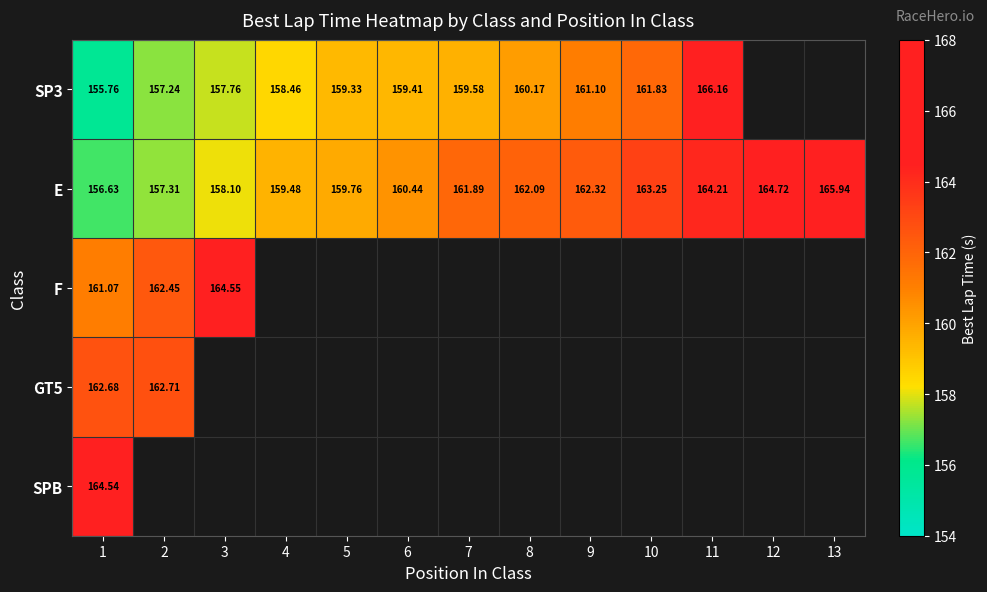

What is the total value across all series at 1?

800.7